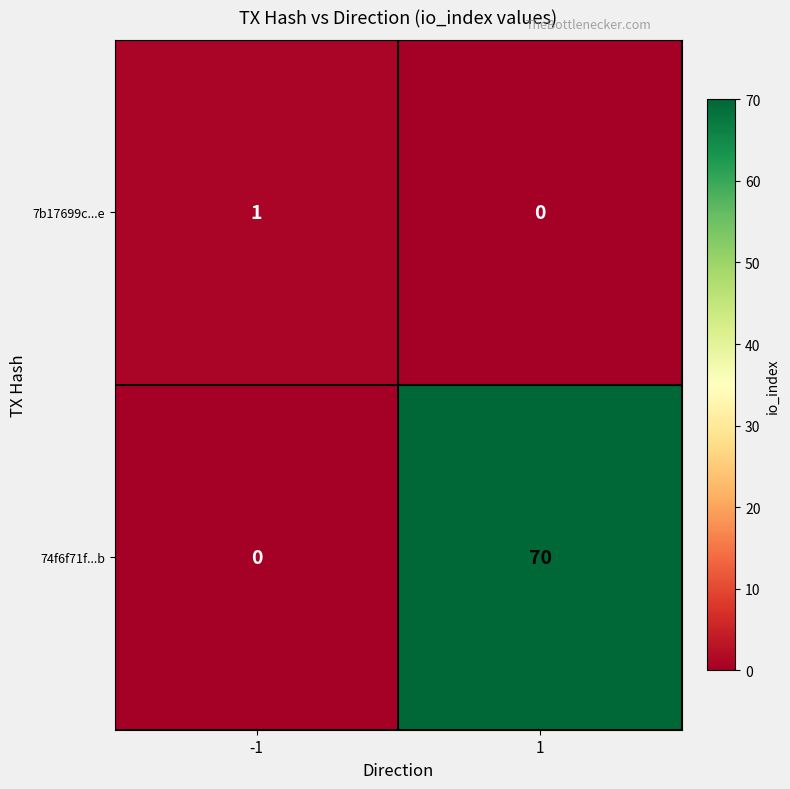

What is the total value across all series at 1?

70